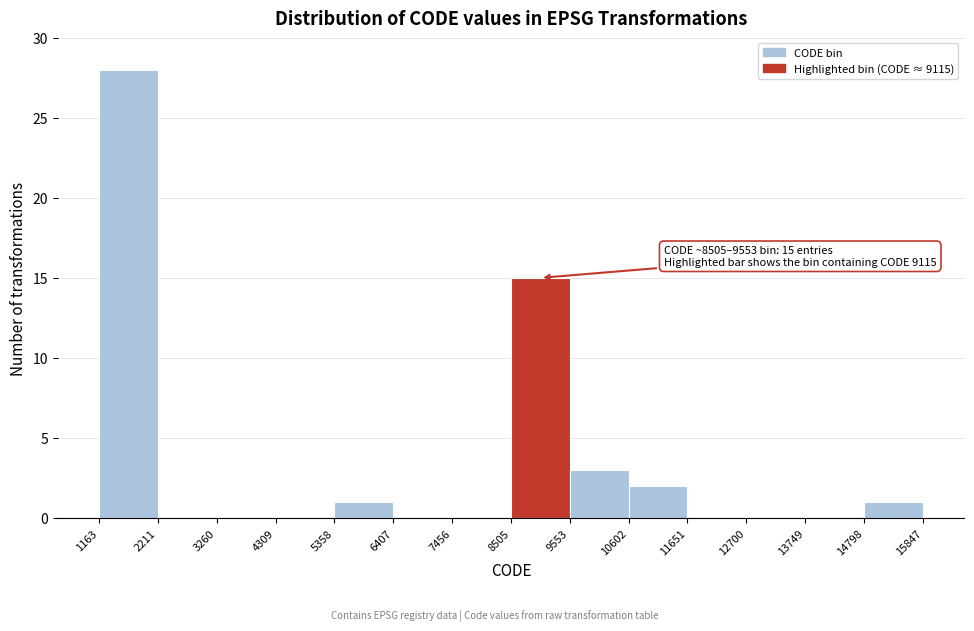

Which range on the x-axis has the tallest bar?

1163 to 2211